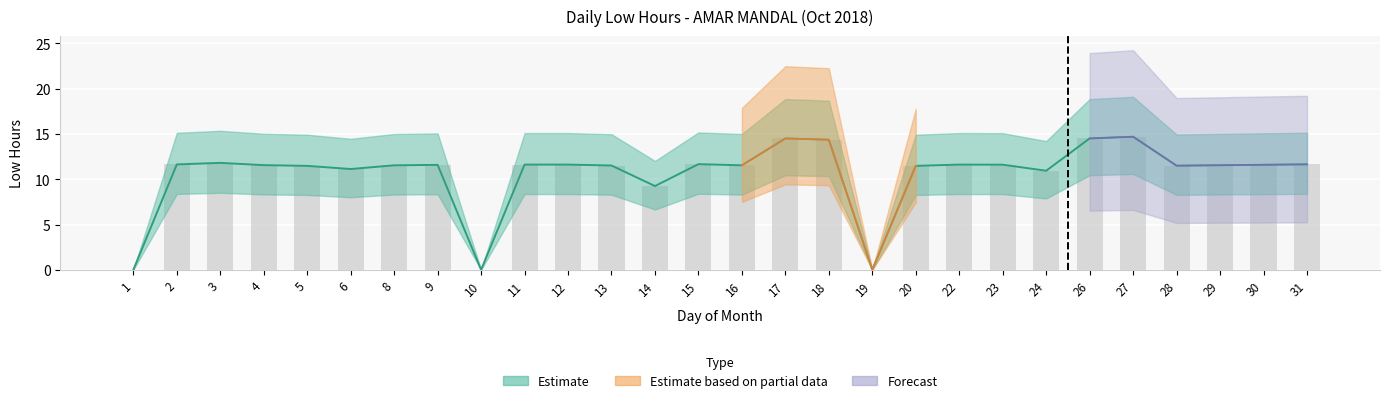

How many bars are there in total?

28